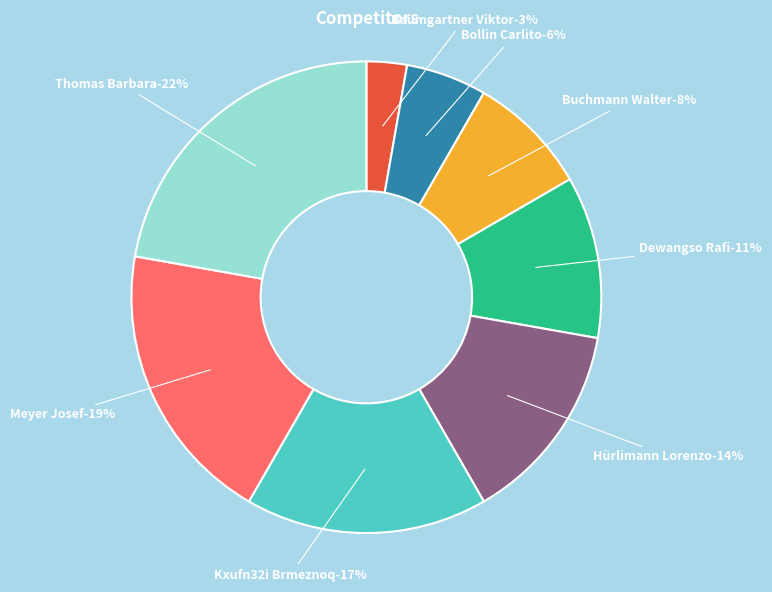

Rank the categories by value from lowest to highest.

Baumgartner Viktor, Bollin Carlito, Buchmann Walter, Dewangso Rafi, Hürlimann Lorenzo, Kxufn32i Brmeznoq, Meyer Josef, Thomas Barbara